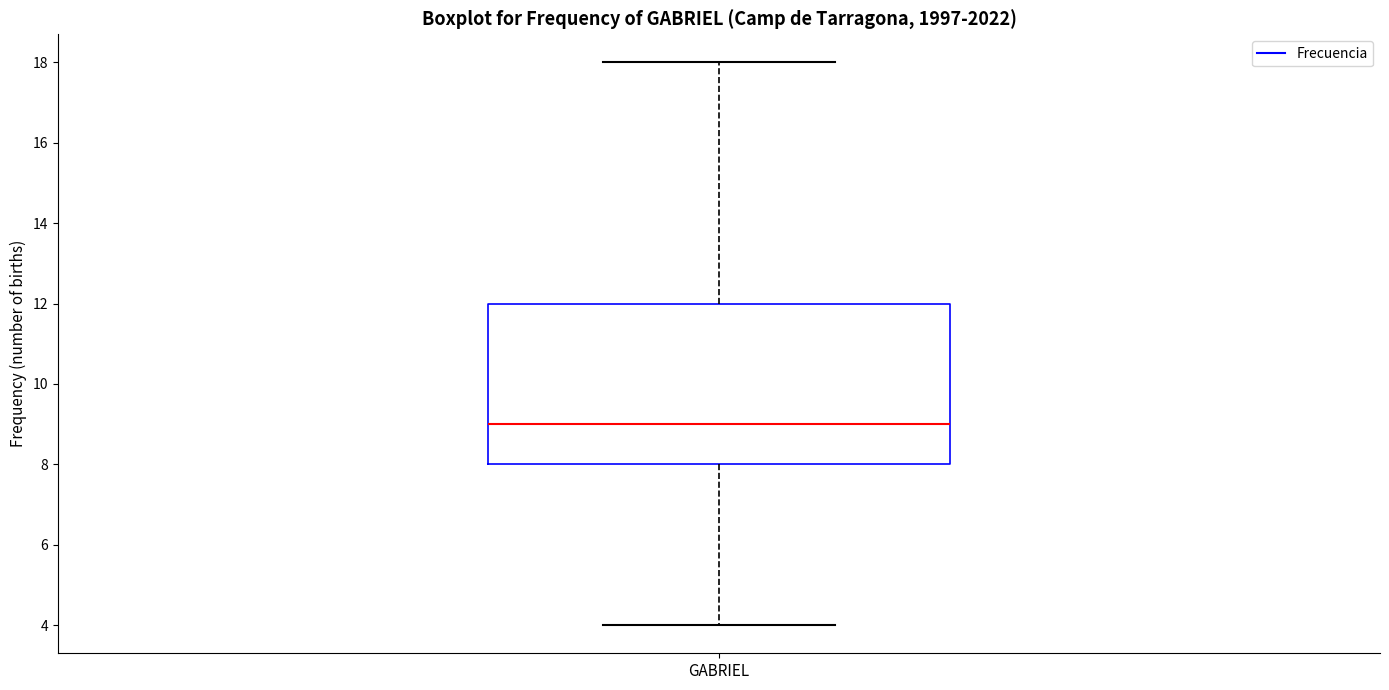

Read this box plot against the y-axis: the position of the median line, the range covered by the box, and the ends of both whiskers. The values are not printed on the chart, so give them approximately, as read against the axis.

median 9, box 8 to 12, whiskers 4 to 18